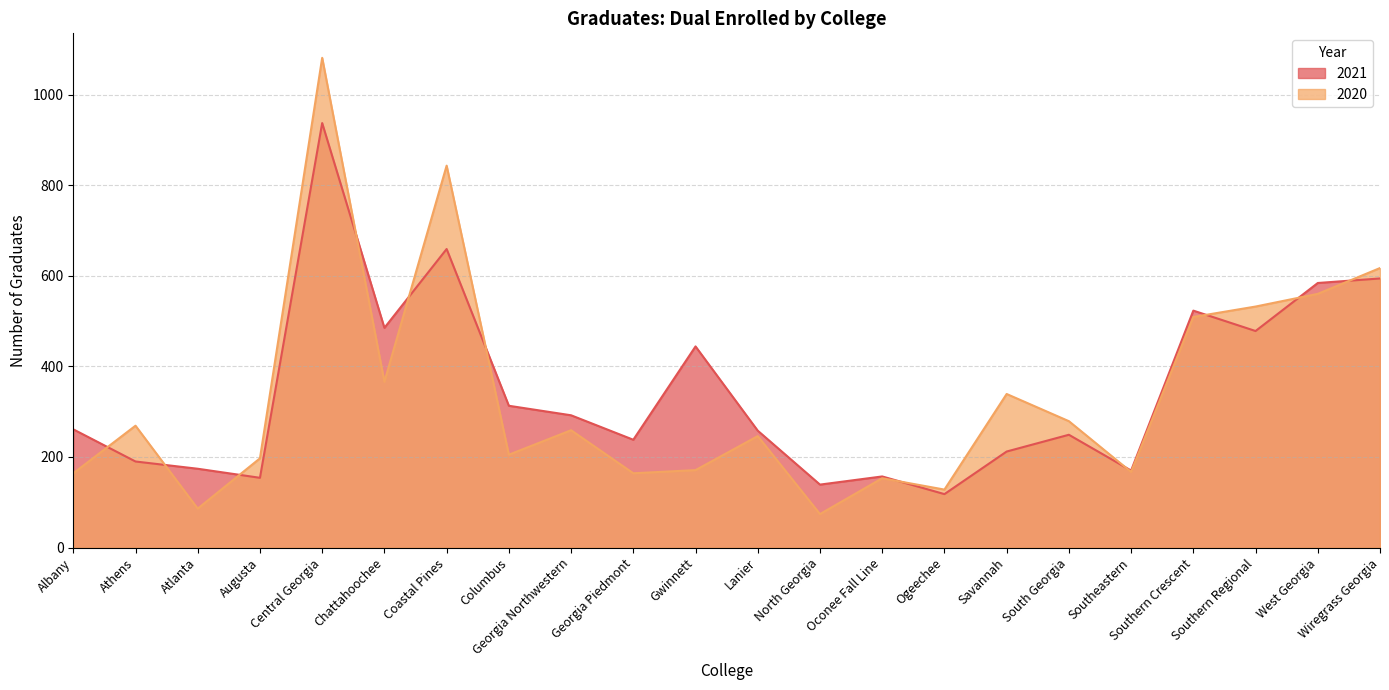

Which series has the largest range (max minus min)?

2020